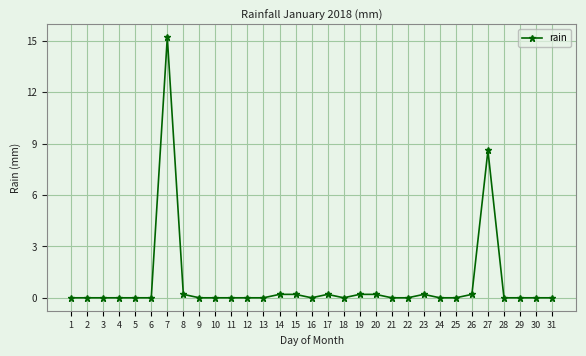

How many lines are shown in the chart?

1